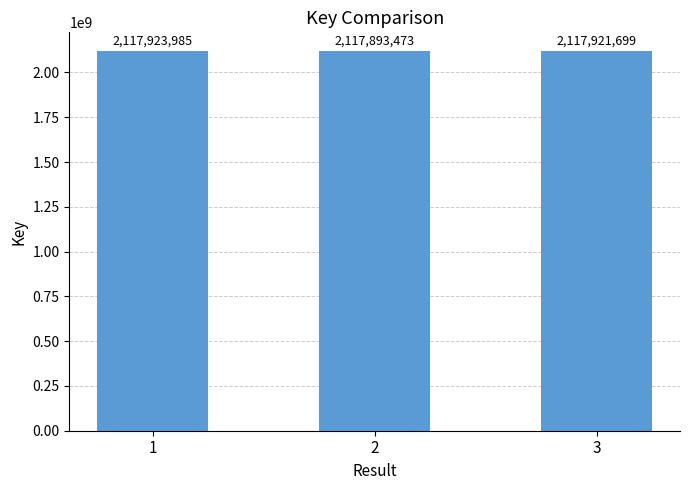

List the labels in order of value, smallest first.

2, 3, 1